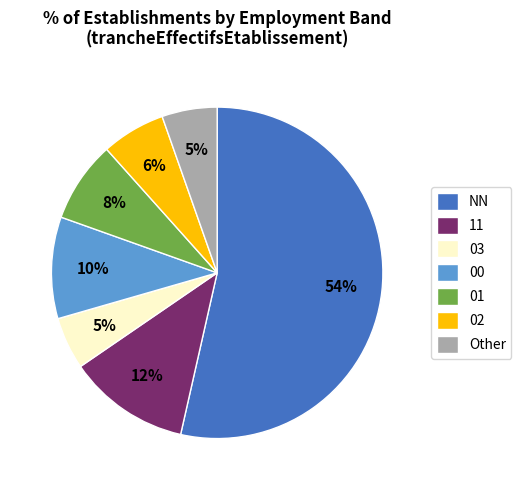

How many segments does this pie chart have?

7